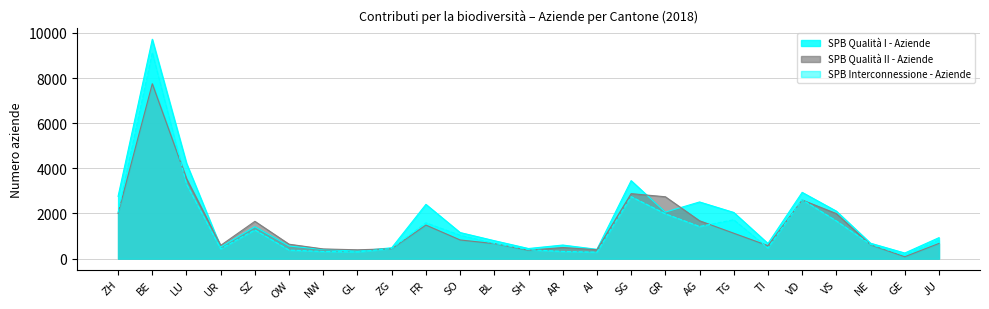

In SPB Qualità II - Aziende, how many points are lower than both neighbors (excluding endpoints)?

6